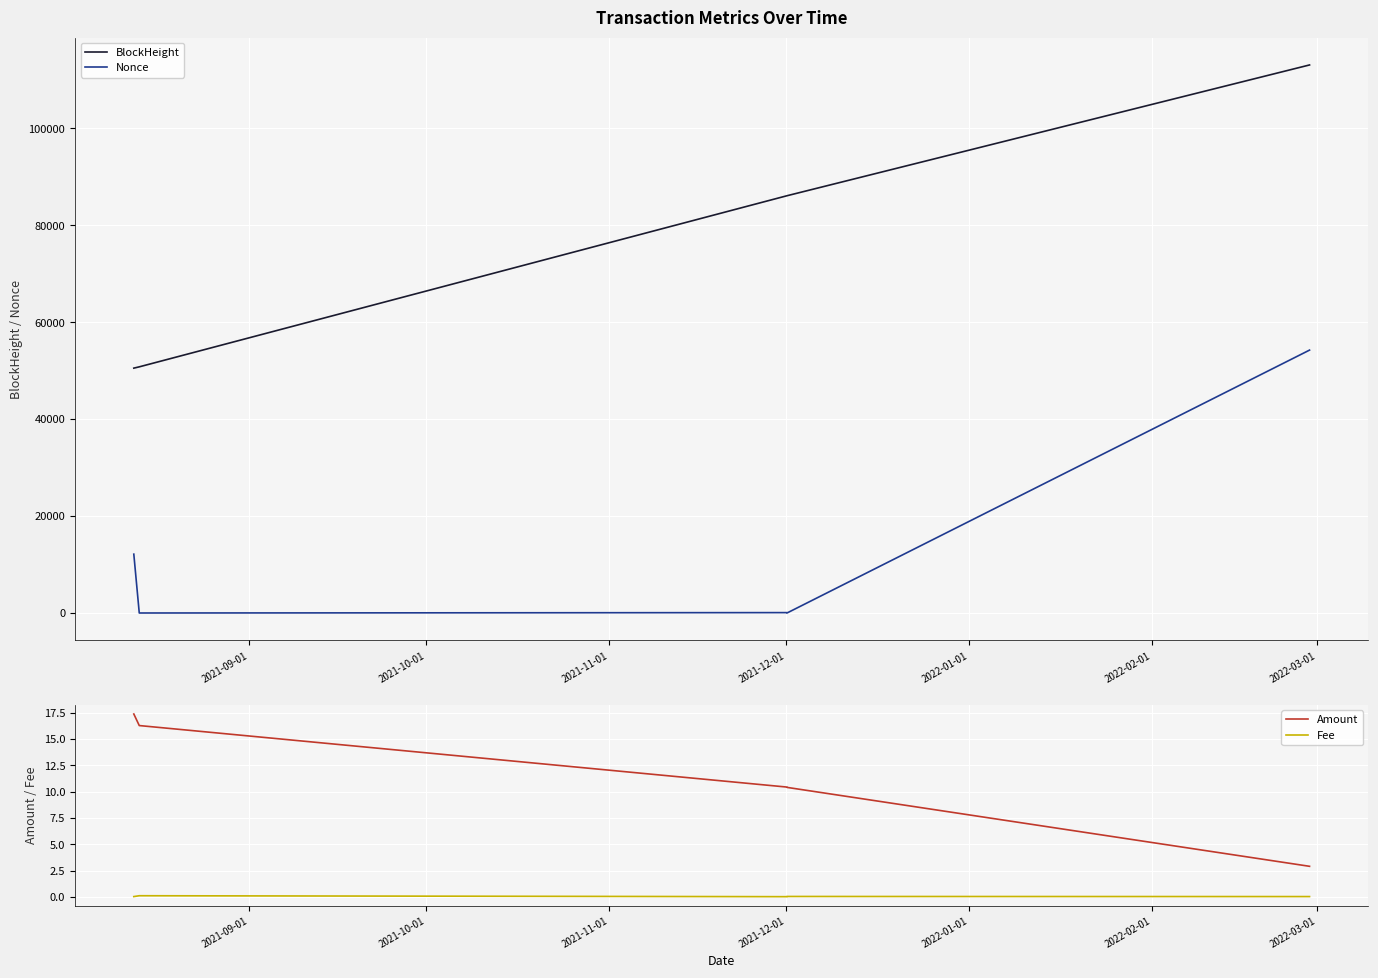

True or false: Amount and Nonce intersect in this chart.

True